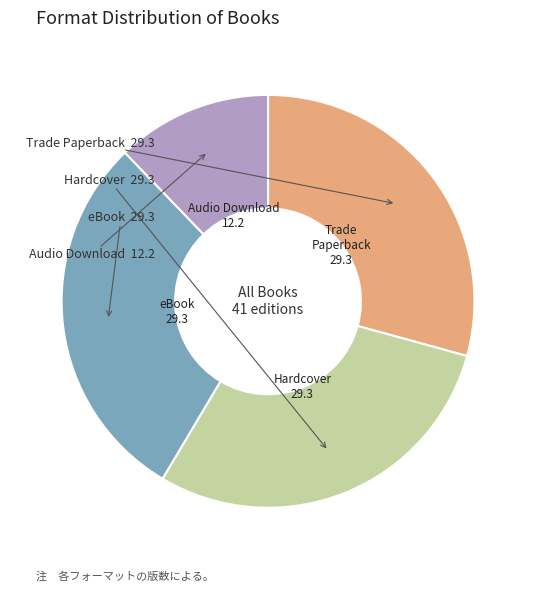

Is there any slice that represents more than half of the pie?

No